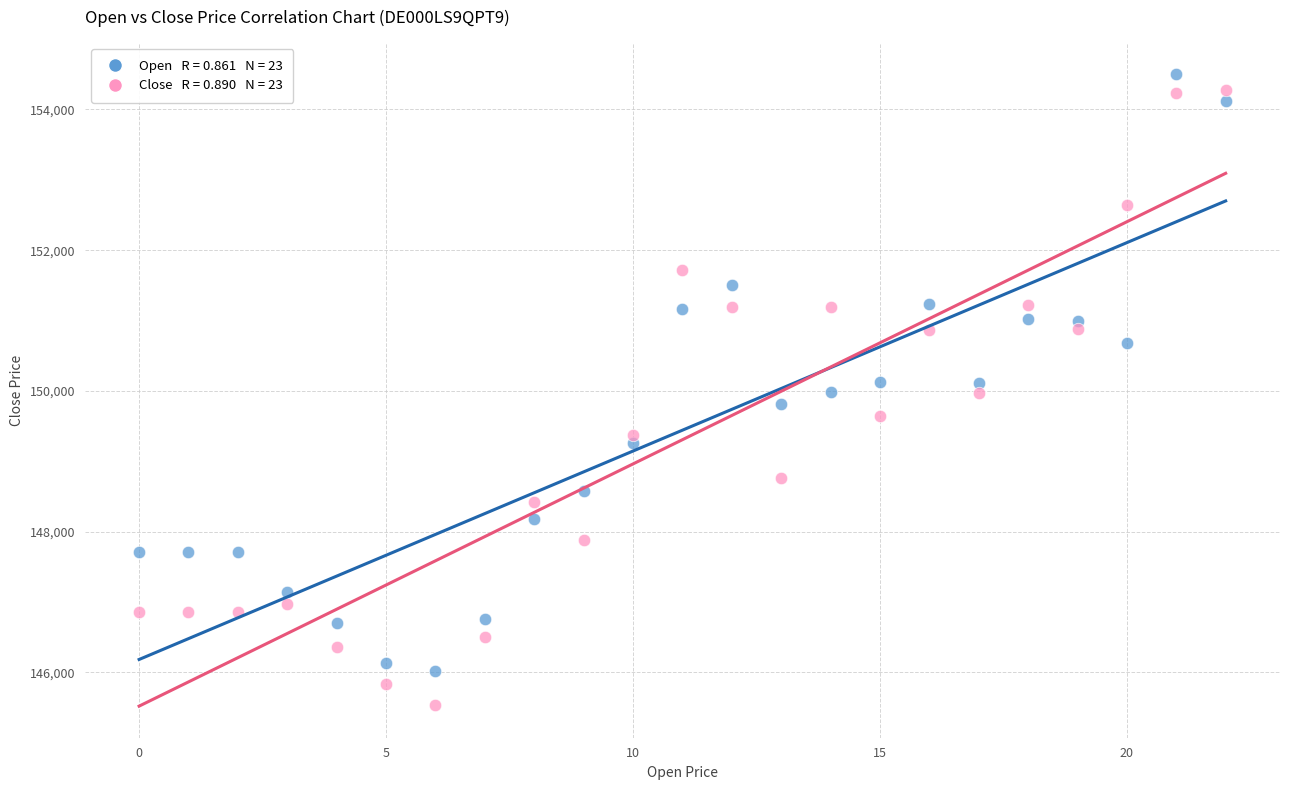

Across all data points, what is the range of Y values (max minus min)?

8970